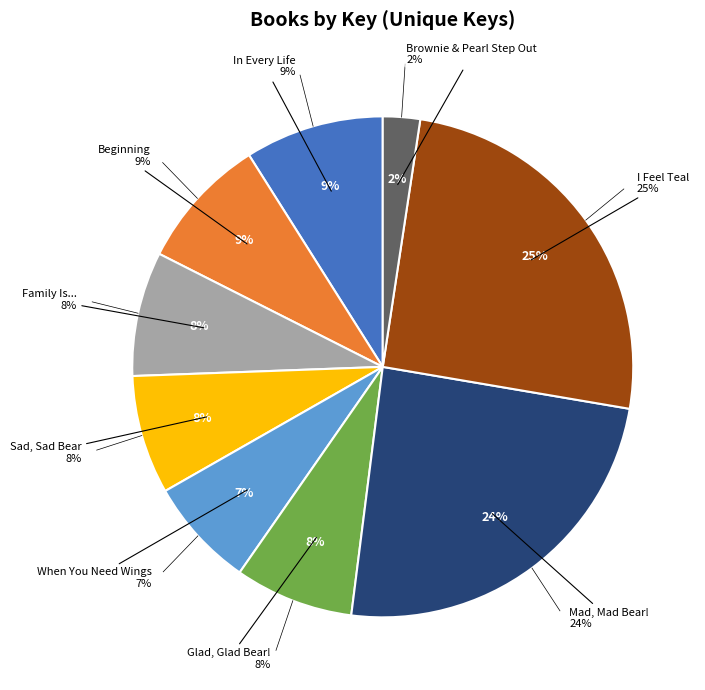

To the nearest percent, what portion does When You Need Wings represent?

7%